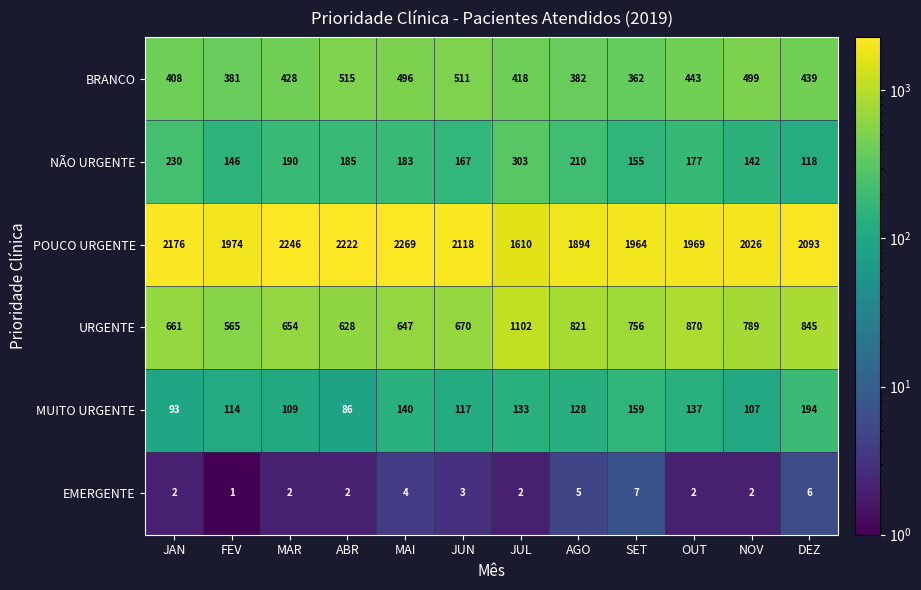

What is the maximum value shown in the chart?

2269